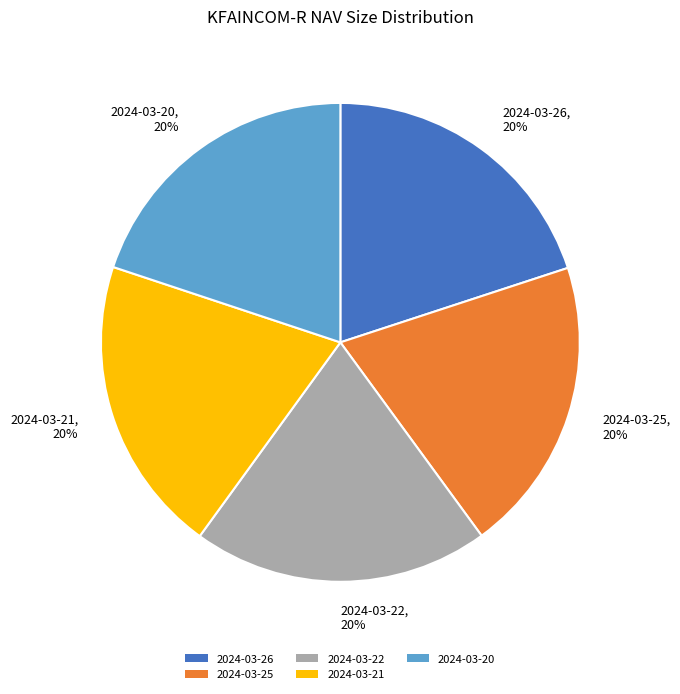

Is there a majority slice in this chart?

No